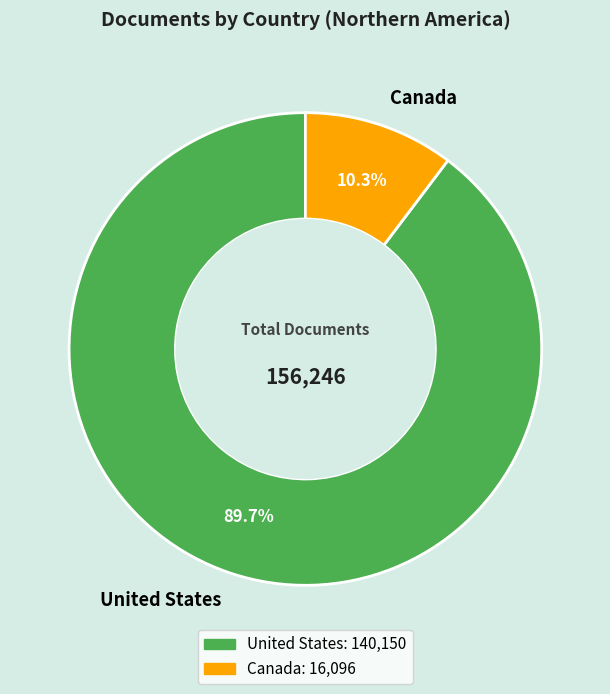

To the nearest percent, what is the combined percentage of United States and Canada?

100%